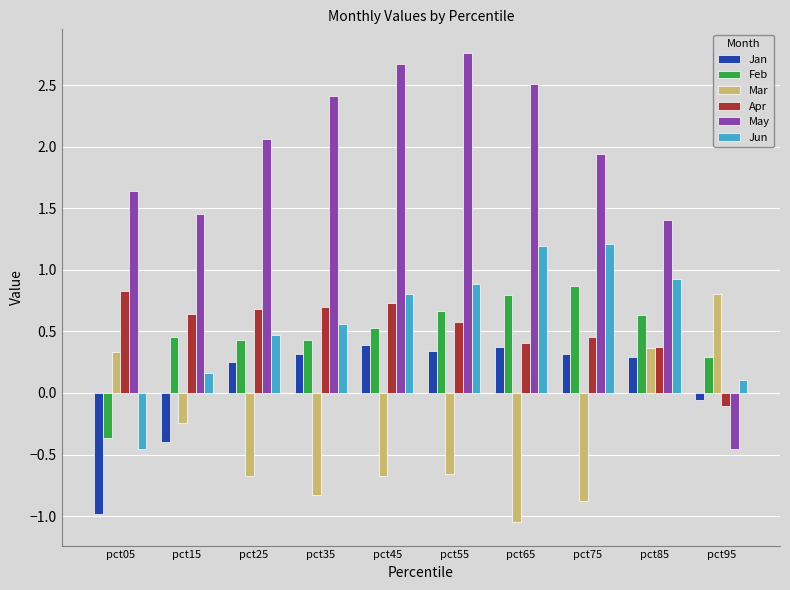

Is it true that Apr equals 0.2 at pct15?

False